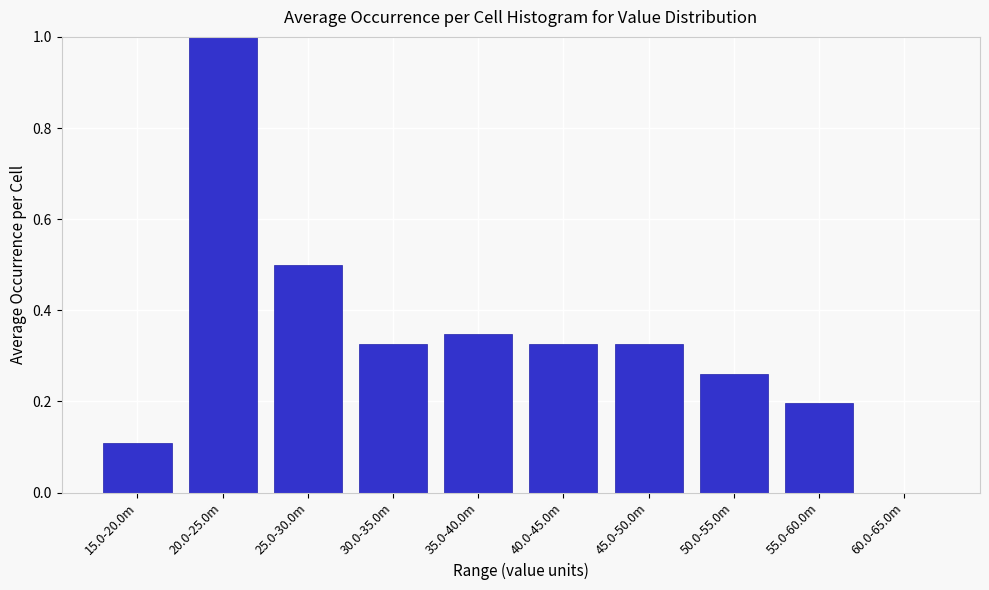

What is the sum of all values?

3.4